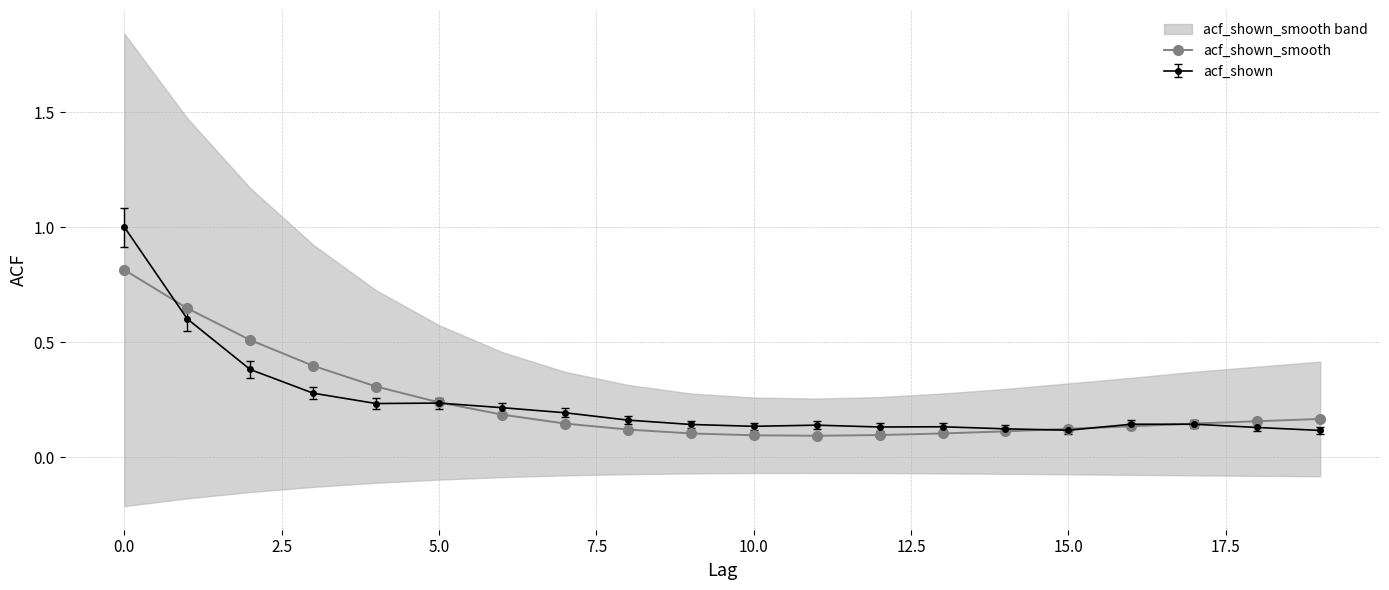

Reading left to right, transcribe all the data shown in this chart.

0.8	0.6	0.5	0.4	0.3	0.2	0.2	0.1	0.1	0.1	0.1	0.1	0.1	0.1	0.1	0.1	0.1	0.1	0.2	0.2